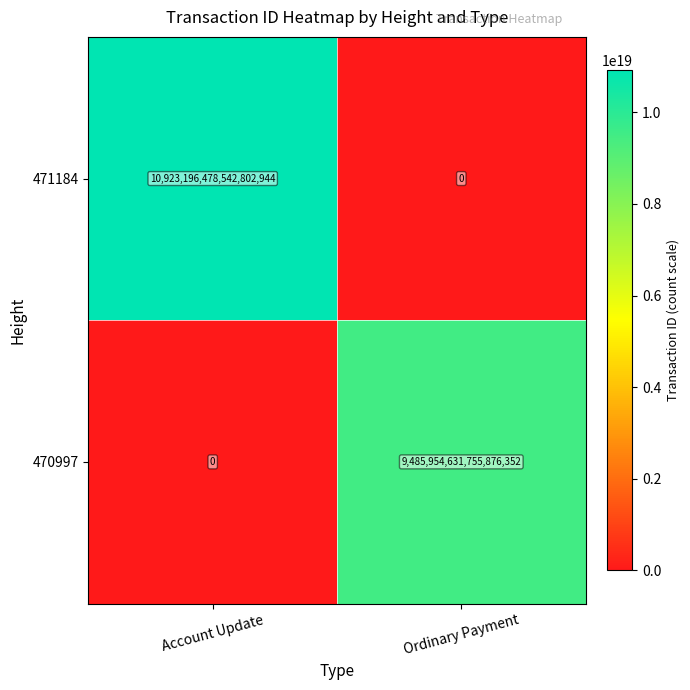

Which series has the widest spread of values?

471184